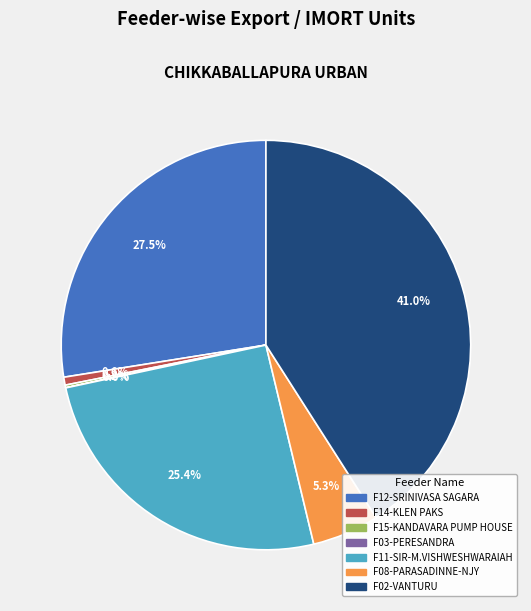

Is it true that F02-VANTURU is 49% of the pie?

False